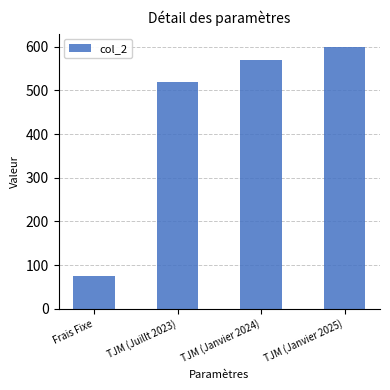

What is the value of the 1st bar from the left?

75